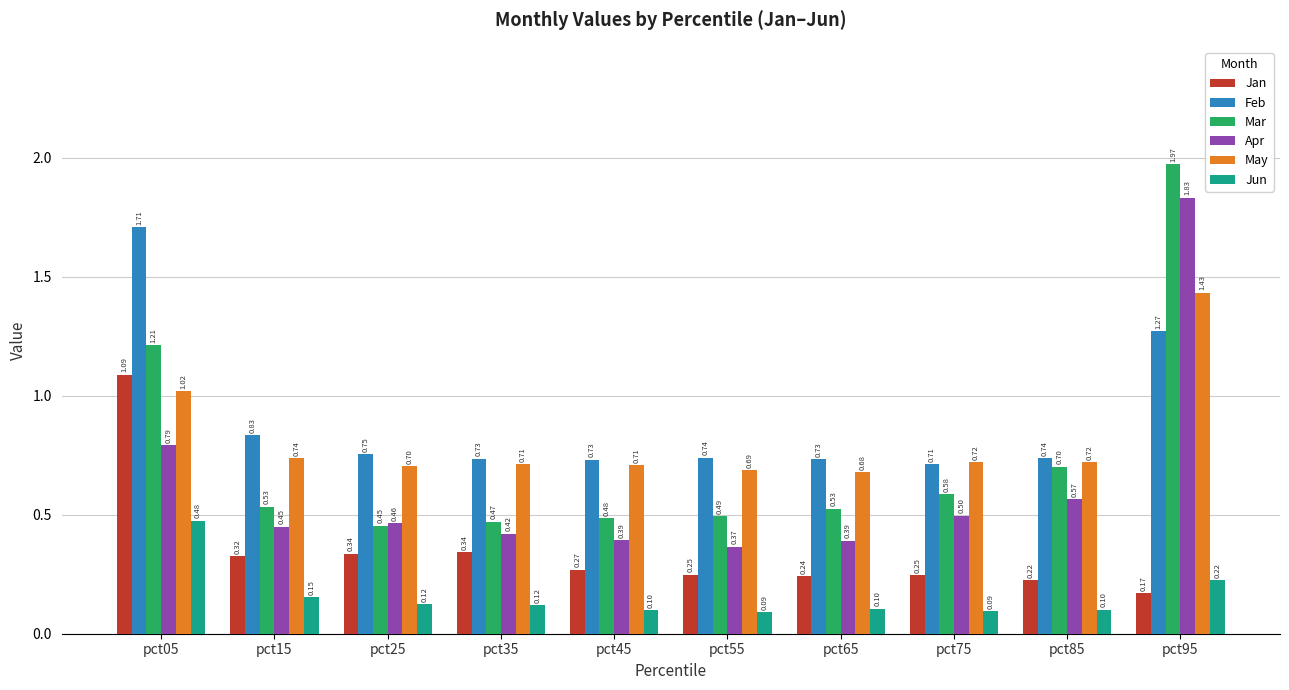

Count the Feb values in the range 0 to 1.

8